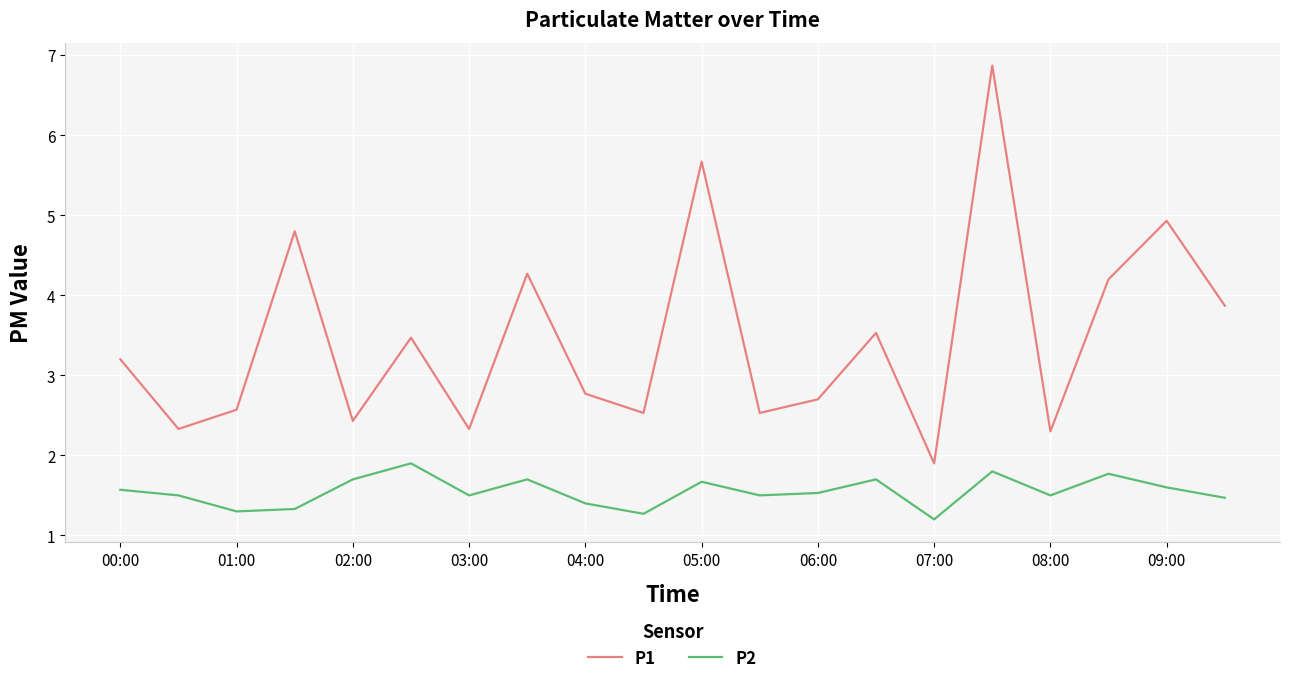

What is the greatest value displayed?

6.9